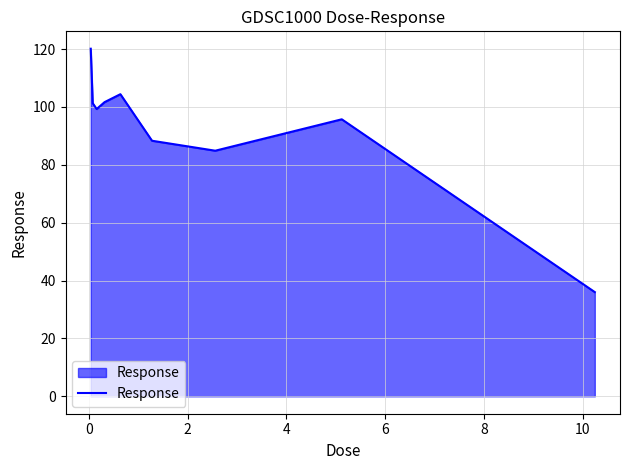

What is the maximum value shown in the chart?

120.1